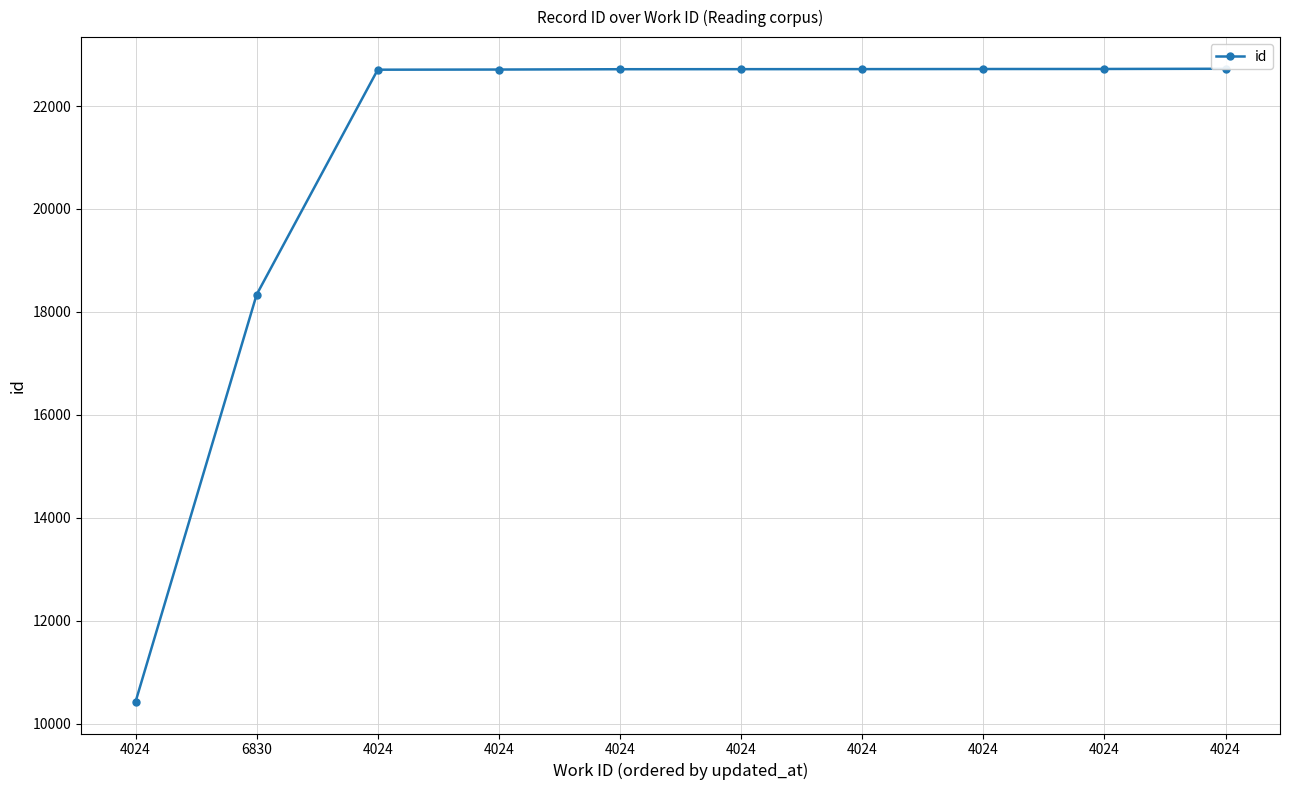

What is the label of the 9th point from the right?

6830